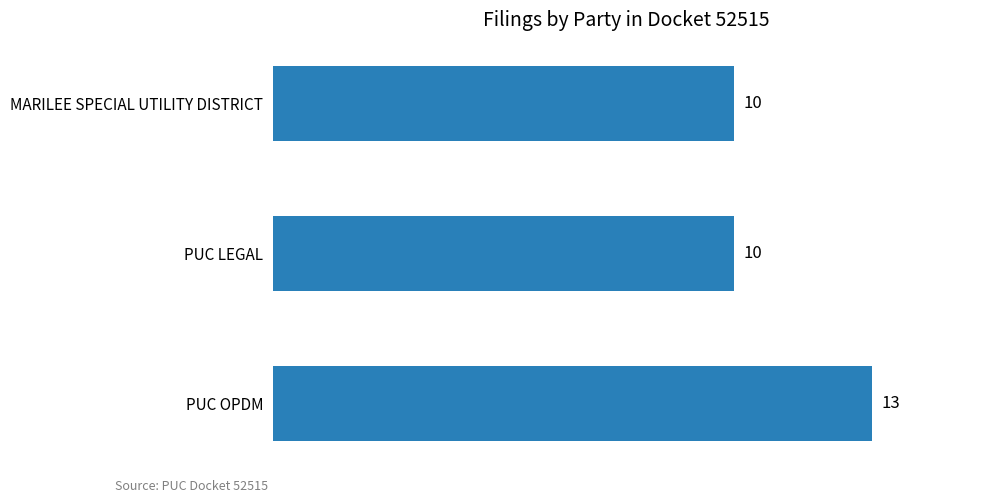

True or false: the data shows 5 at PUC OPDM.

False